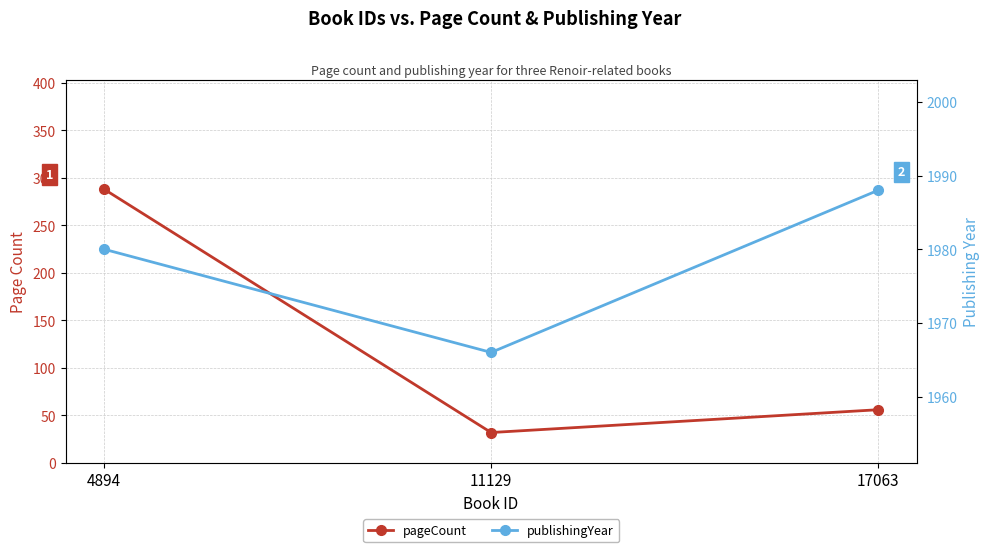

What is the value of the pageCount point at the 3rd from the left?

56